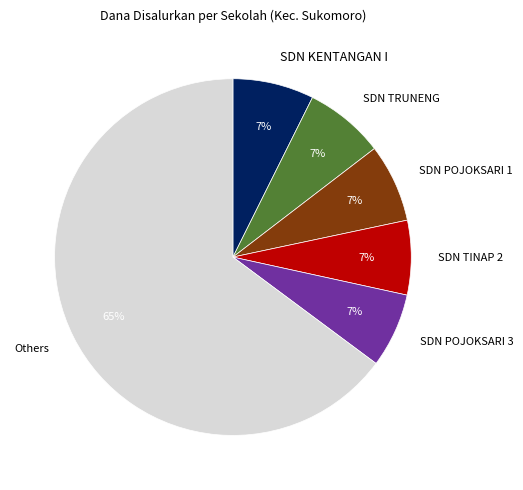

Which slice represents more than half of the pie?

Others